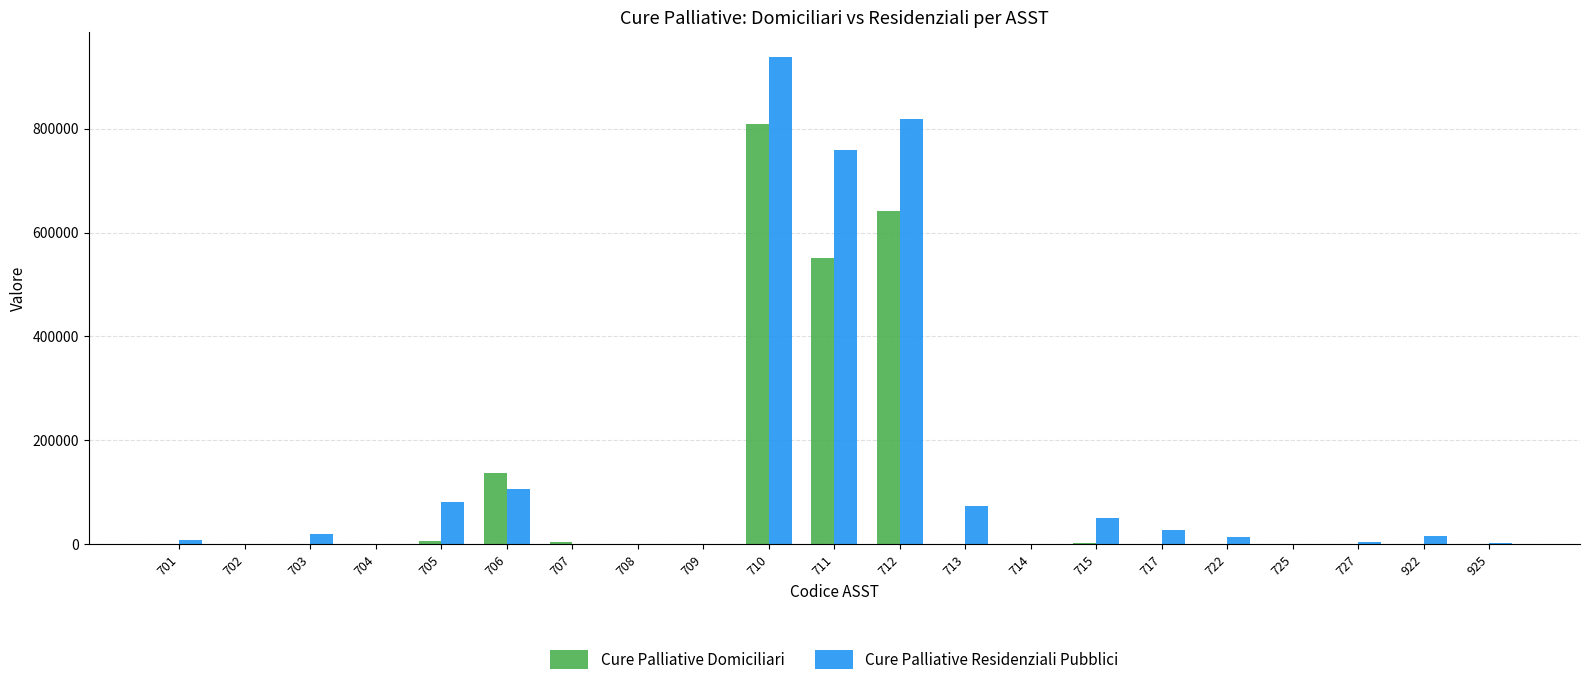

What is the sum of all Cure Palliative Residenziali Pubblici values?

2917006